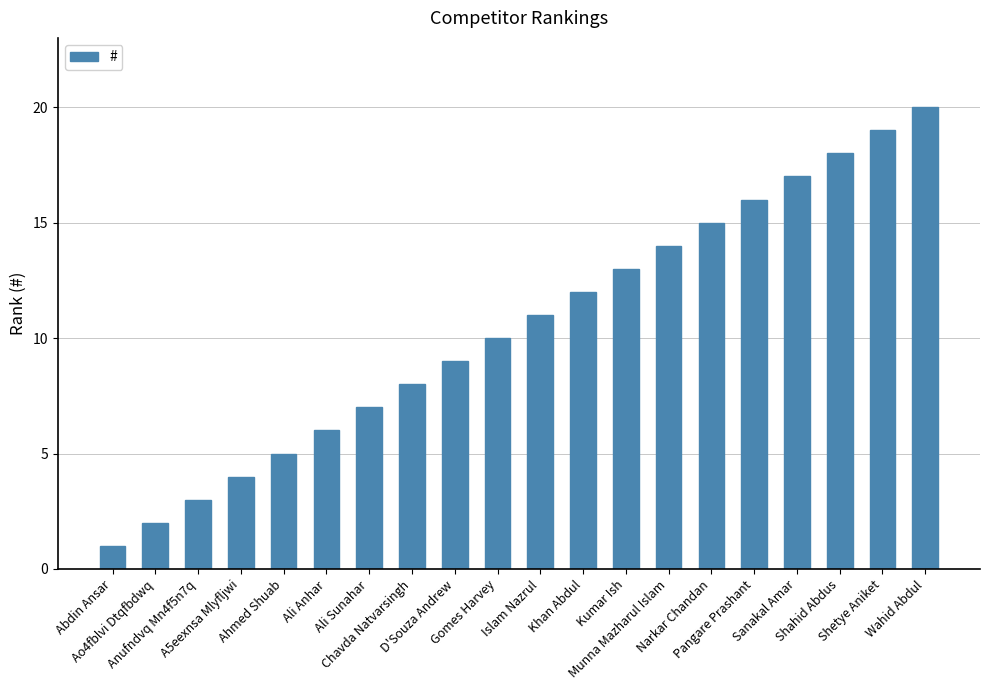

What is the change in value from Gomes Harvey to Islam Nazrul?

+1